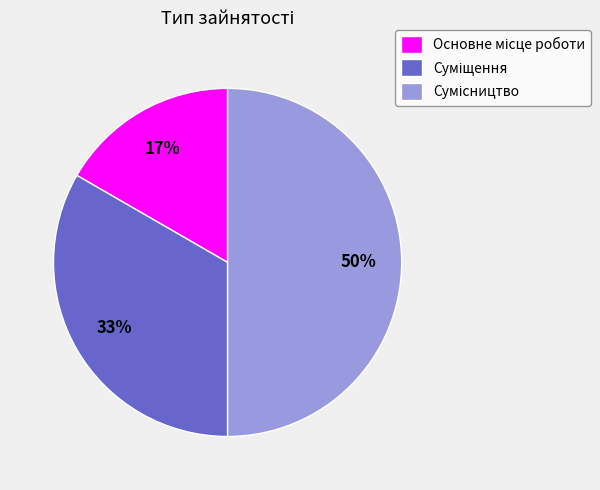

To the nearest percent, what is the difference between the largest and smallest slice percentages?

33%